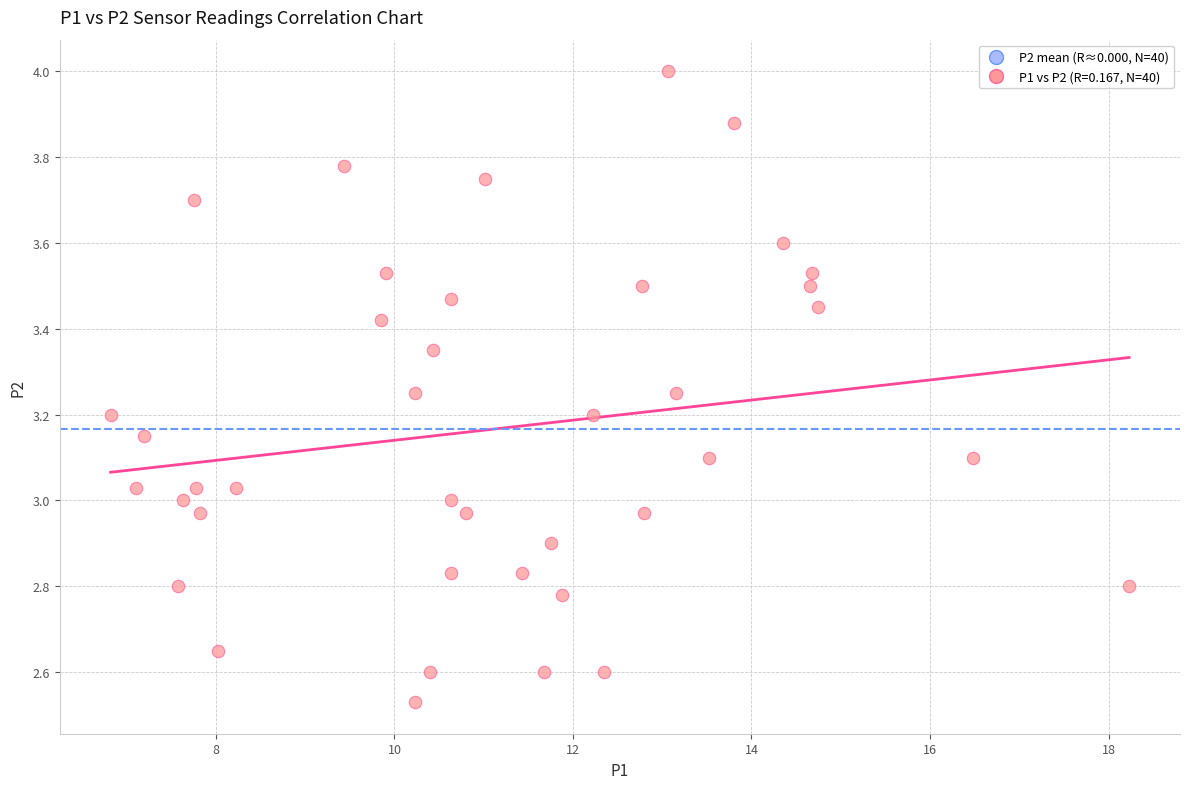

What is the range of Y values (max minus min)?

1.5